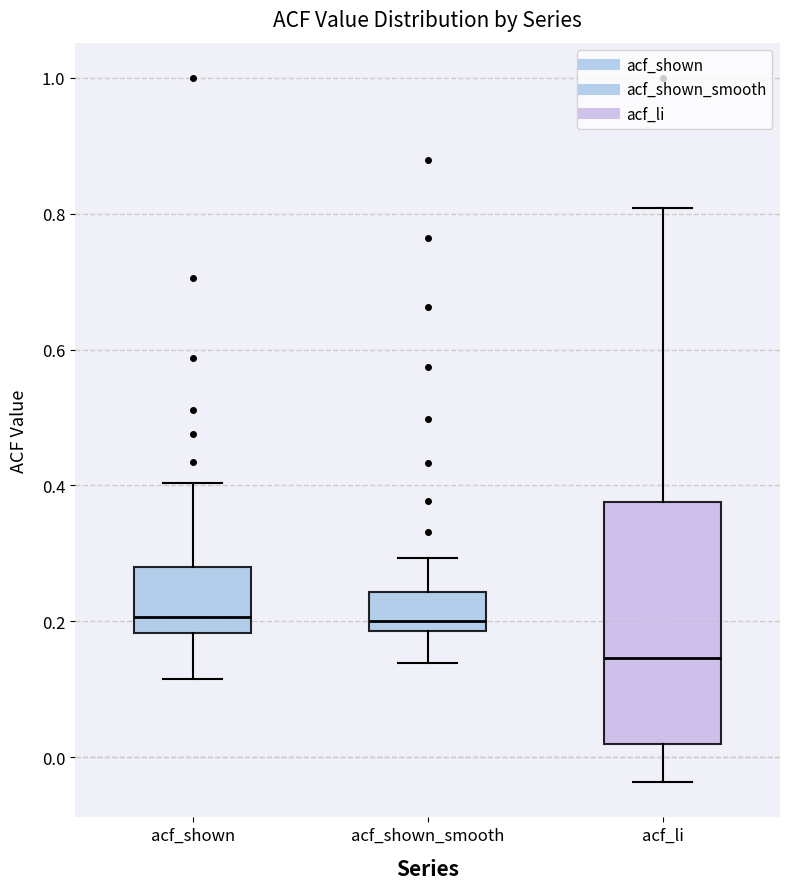

Which box has the lowest median line?

acf_li